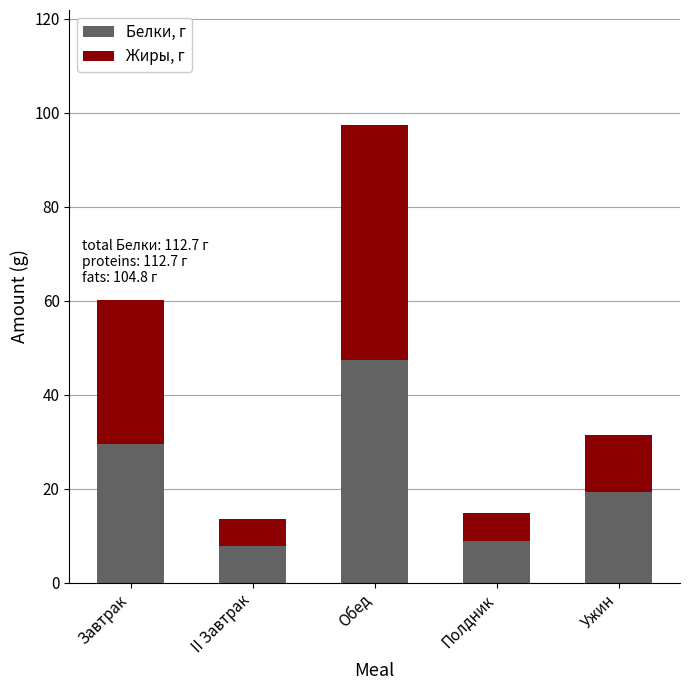

What is the lowest value of the Белки, г series?

7.8